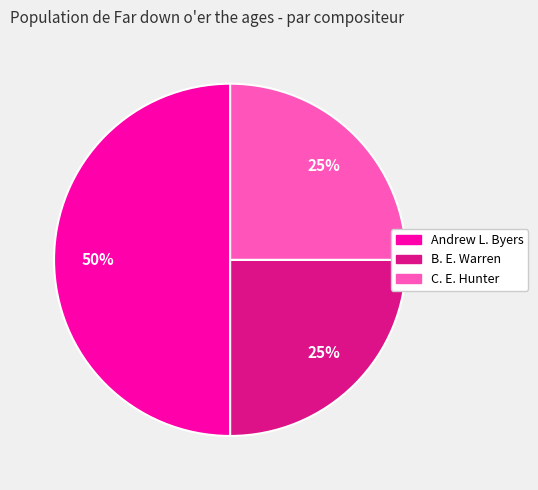

What is the largest slice in the pie chart?

Andrew L. Byers